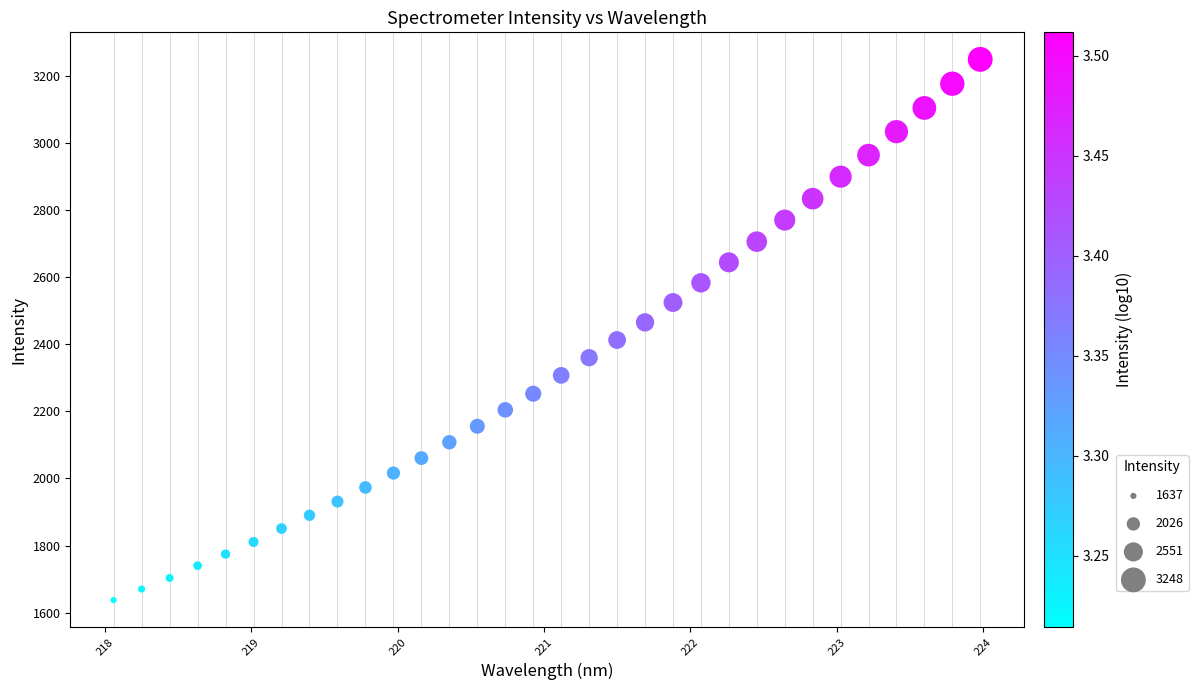

What is the range of Y values (max minus min)?

1611.4